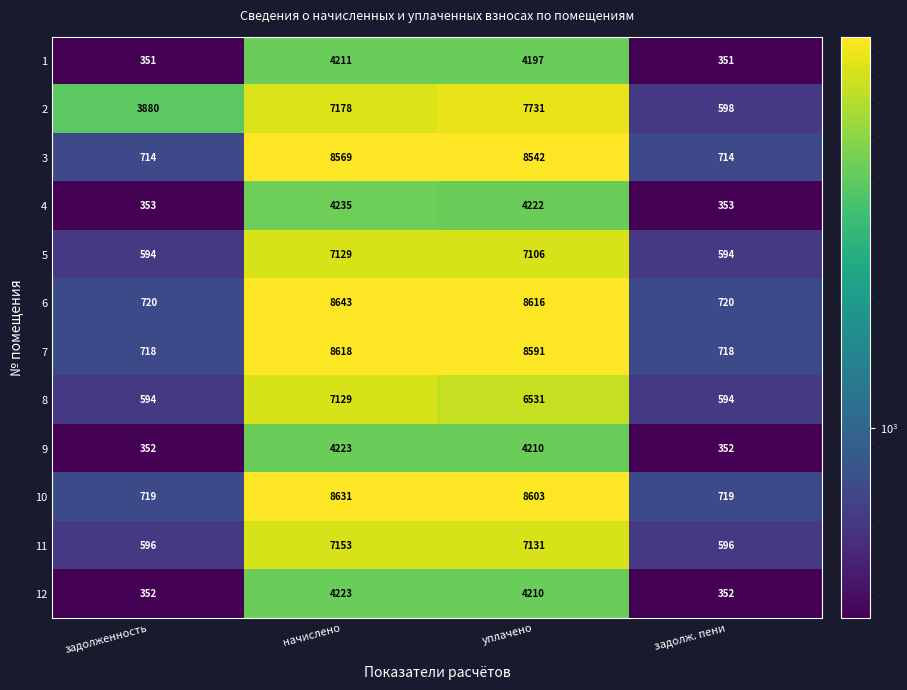

Which label corresponds to the largest value in the chart?

начислено